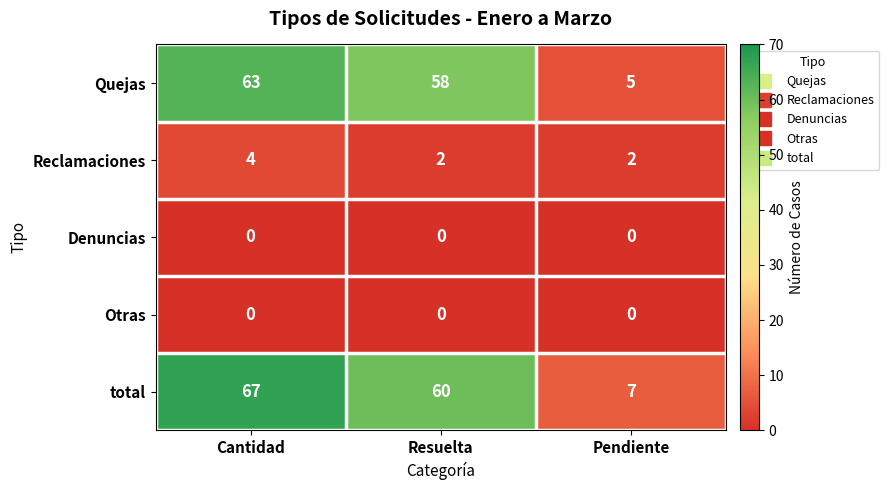

At which label does total first exceed 60?

Cantidad